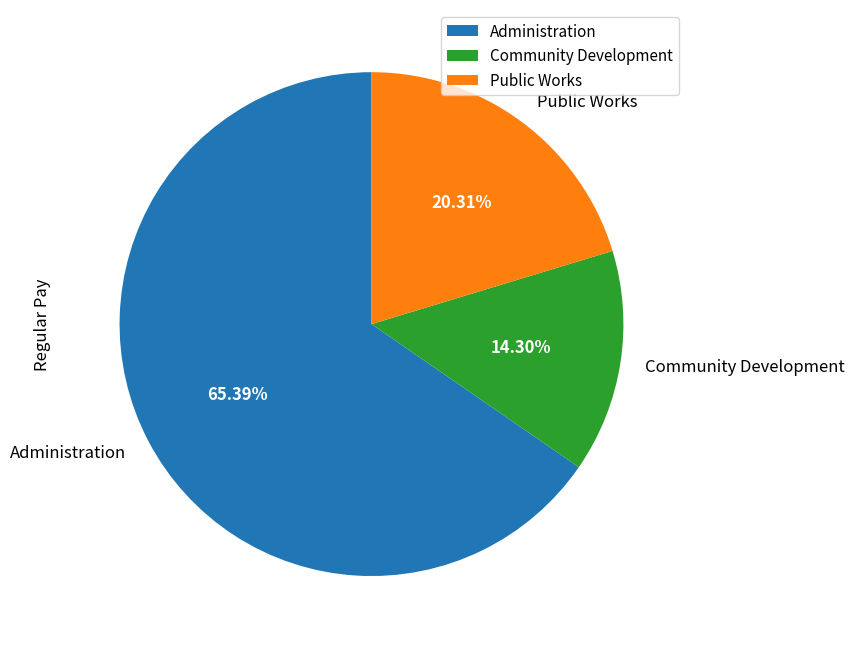

Approximately how many times larger is the value at Administration compared to Community Development?

4.6